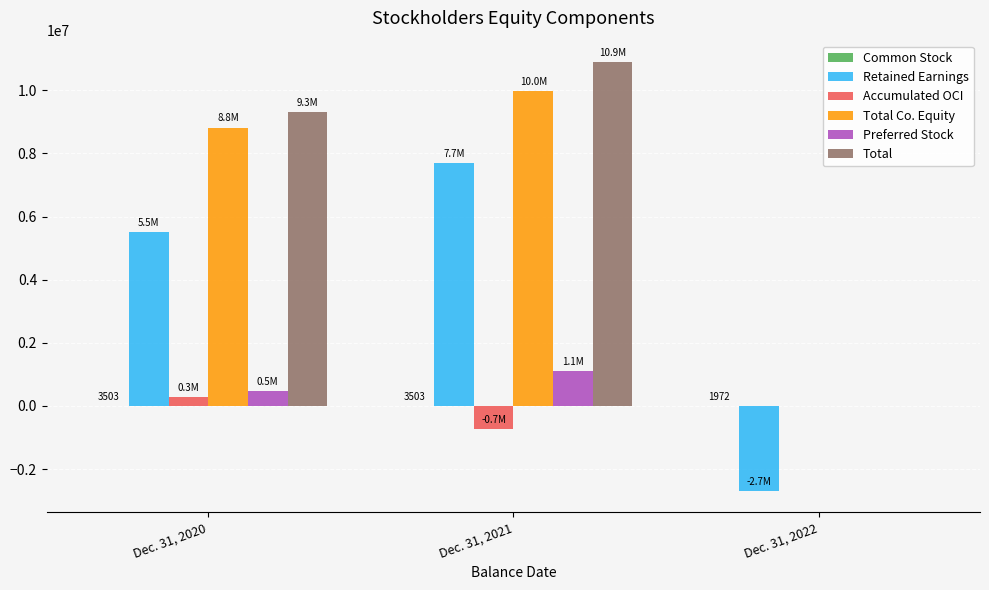

Where is Accumulated OCI nearest to the value -218283?

Dec. 31, 2022